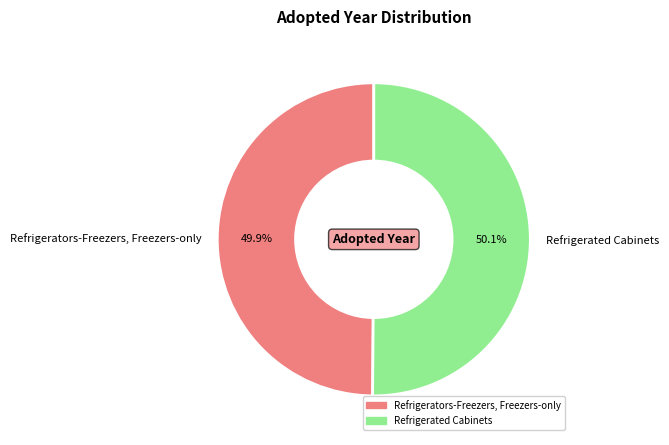

Is the sum of Refrigerated Cabinets and Refrigerators-Freezers, Freezers-only greater than half?

Yes